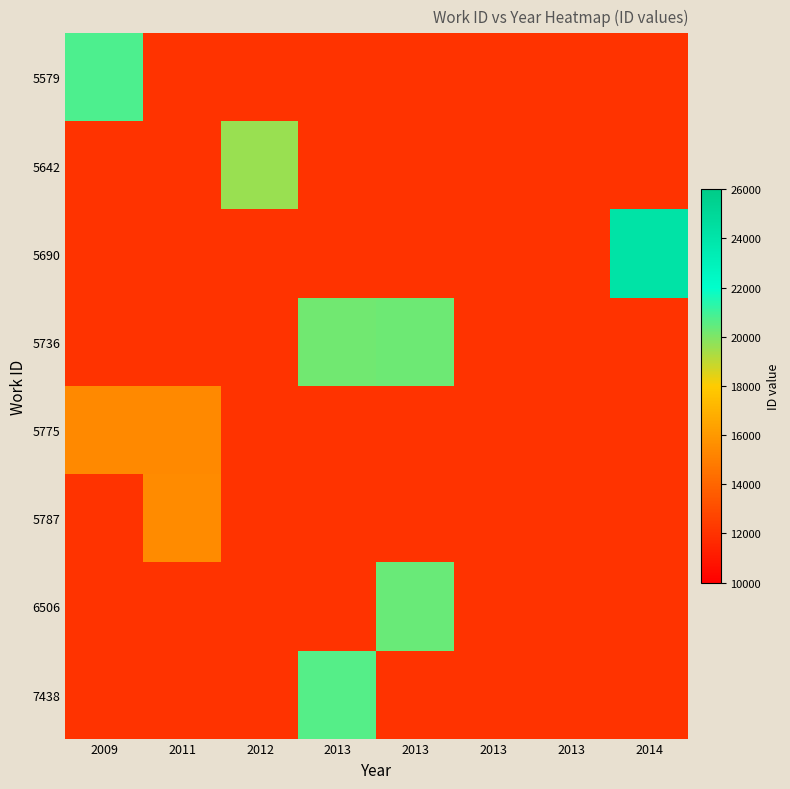

What is the smallest value displayed?

12000